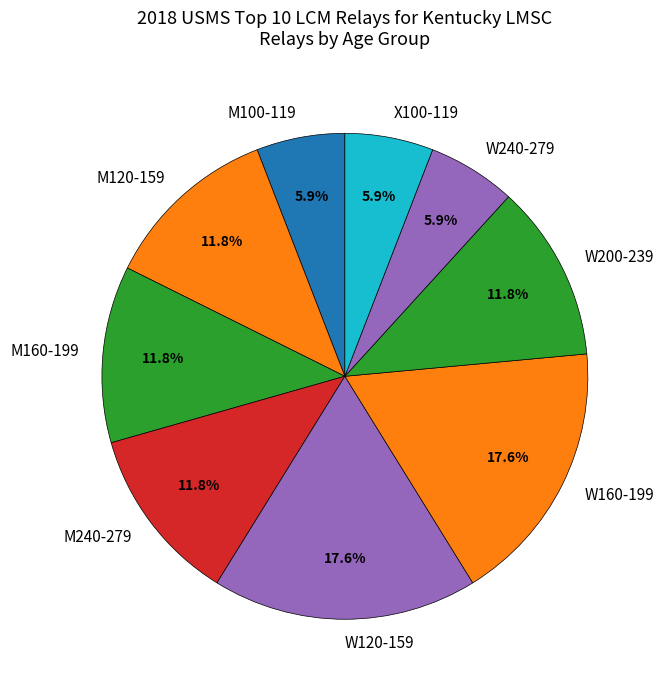

Is there a majority slice in this chart?

No